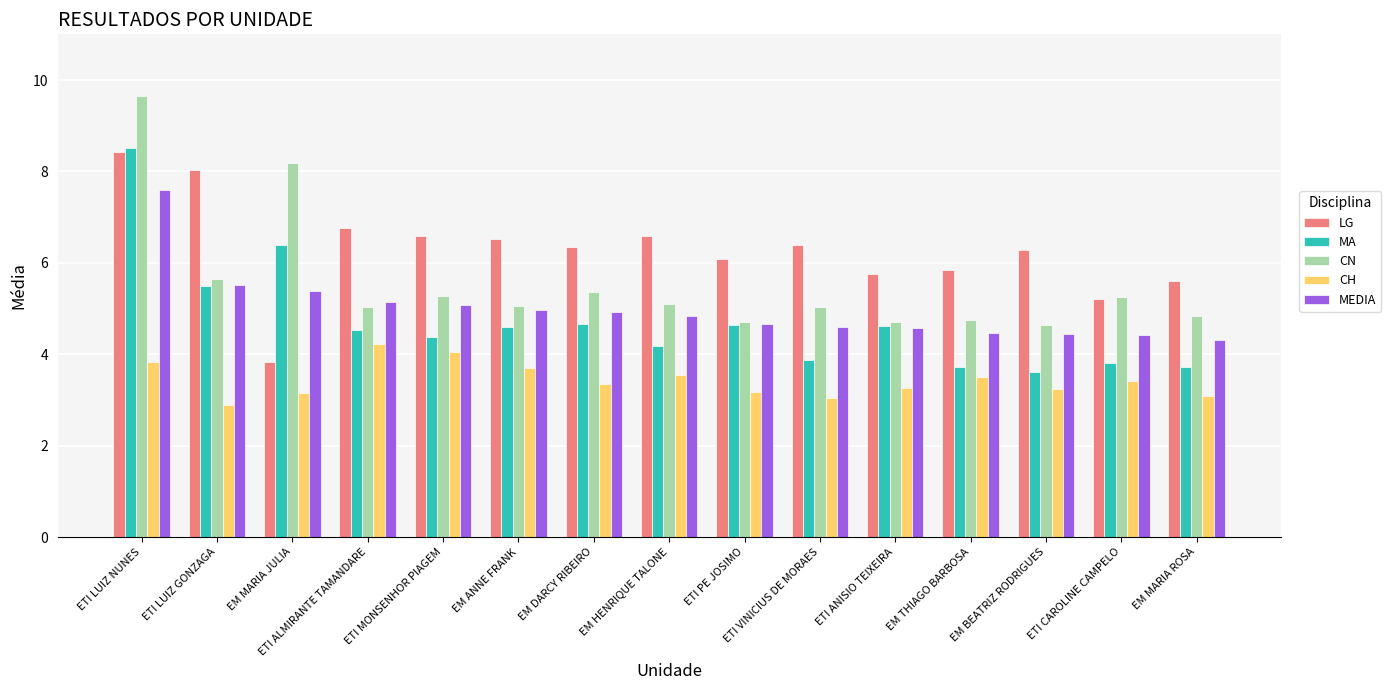

Rank the series at EM MARIA JULIA from highest to lowest value.

CN, MA, MEDIA, LG, CH